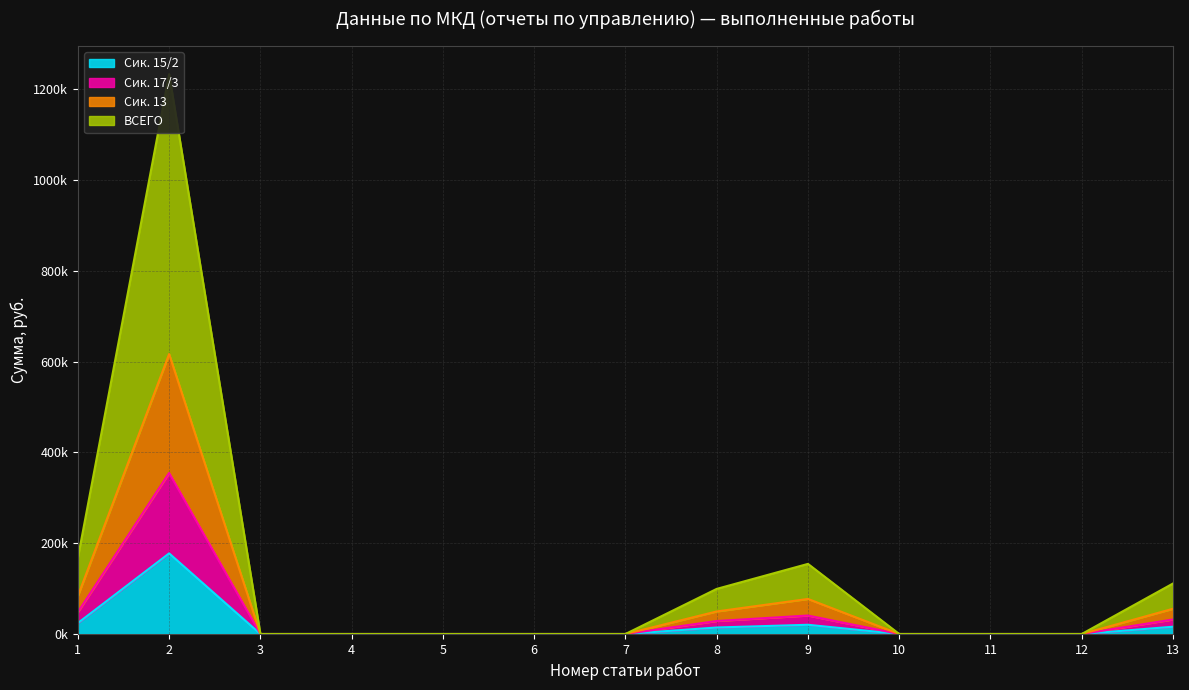

What is the difference between the maximum and minimum values in the ВСЕГО series?

1233724.4